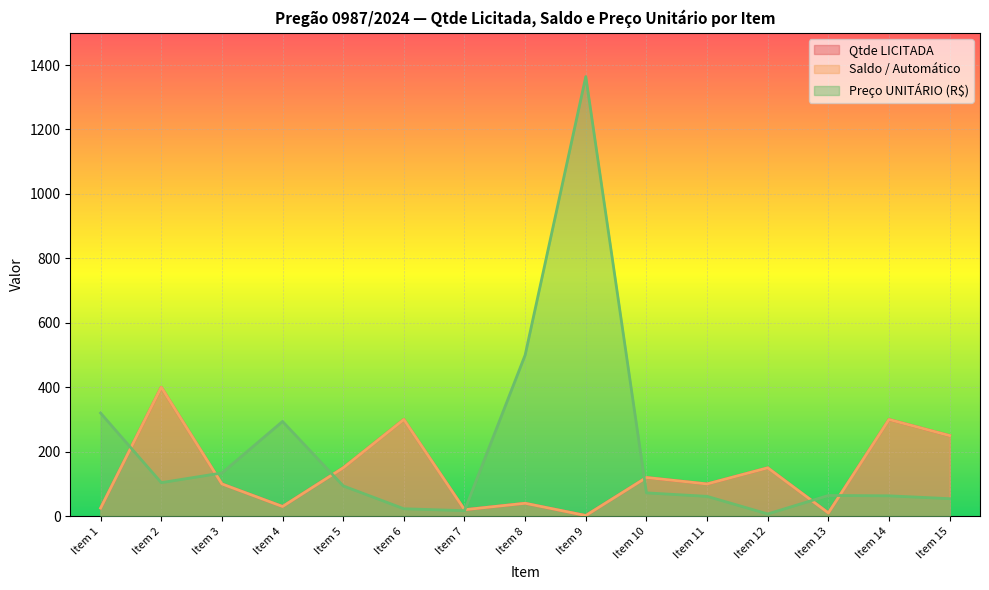

Which series has the largest total across all categories?

Preço UNITÁRIO (R$)